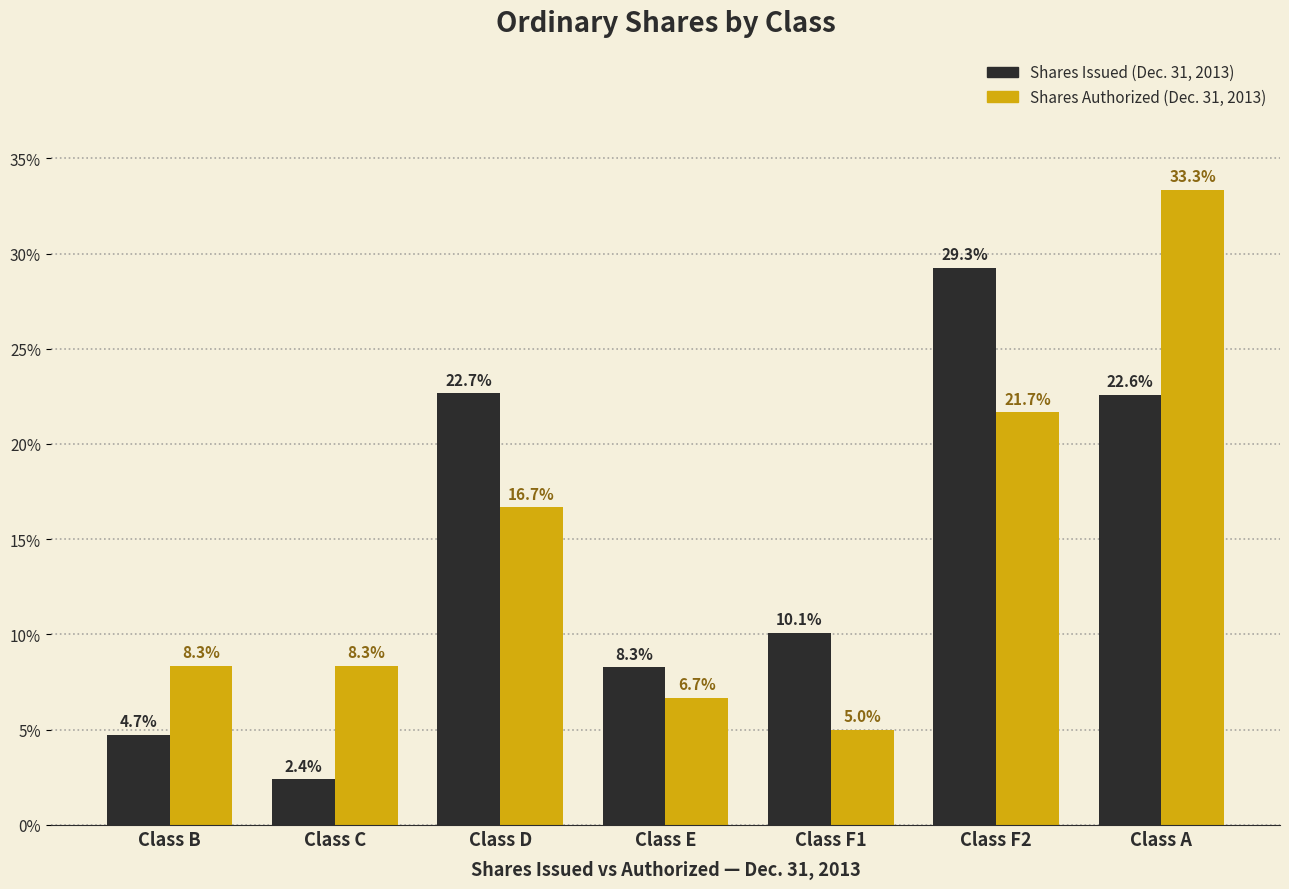

Reading left to right, what are all the values shown in this chart?

Shares Issued (Dec. 31, 2013): Class B=4.7	Class C=2.4	Class D=22.7	Class E=8.3	Class F1=10.1	Class F2=29.3	Class A=22.6
Shares Authorized (Dec. 31, 2013): Class B=8.3	Class C=8.3	Class D=16.7	Class E=6.7	Class F1=5.0	Class F2=21.7	Class A=33.3